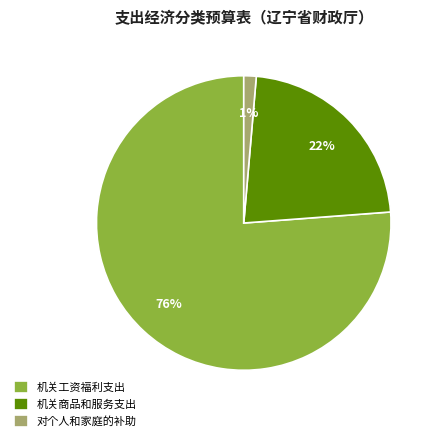

To the nearest percent, what portion does 对个人和家庭的补助 represent?

1%